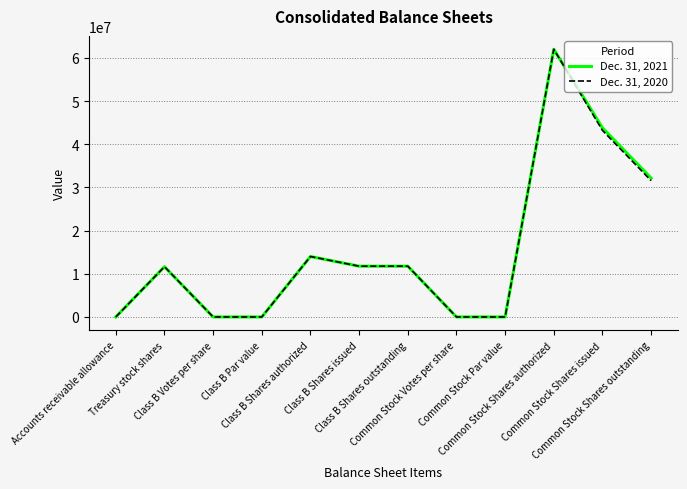

Does the chart display data point markers on the line(s)?

No